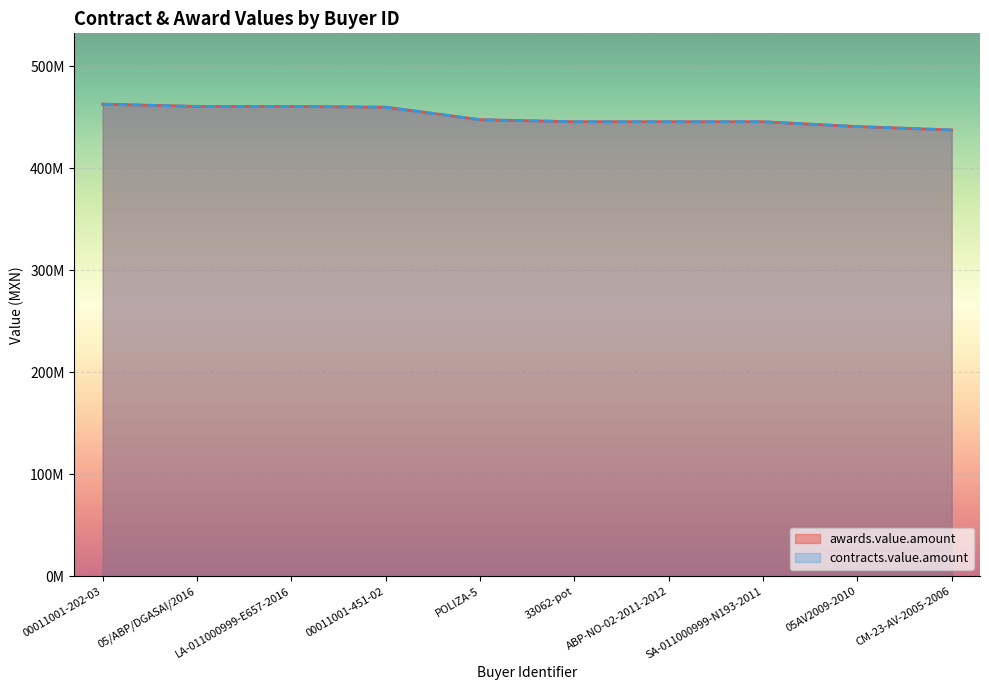

Where is awards.value.amount nearest to the value 450352197?

POLIZA-5